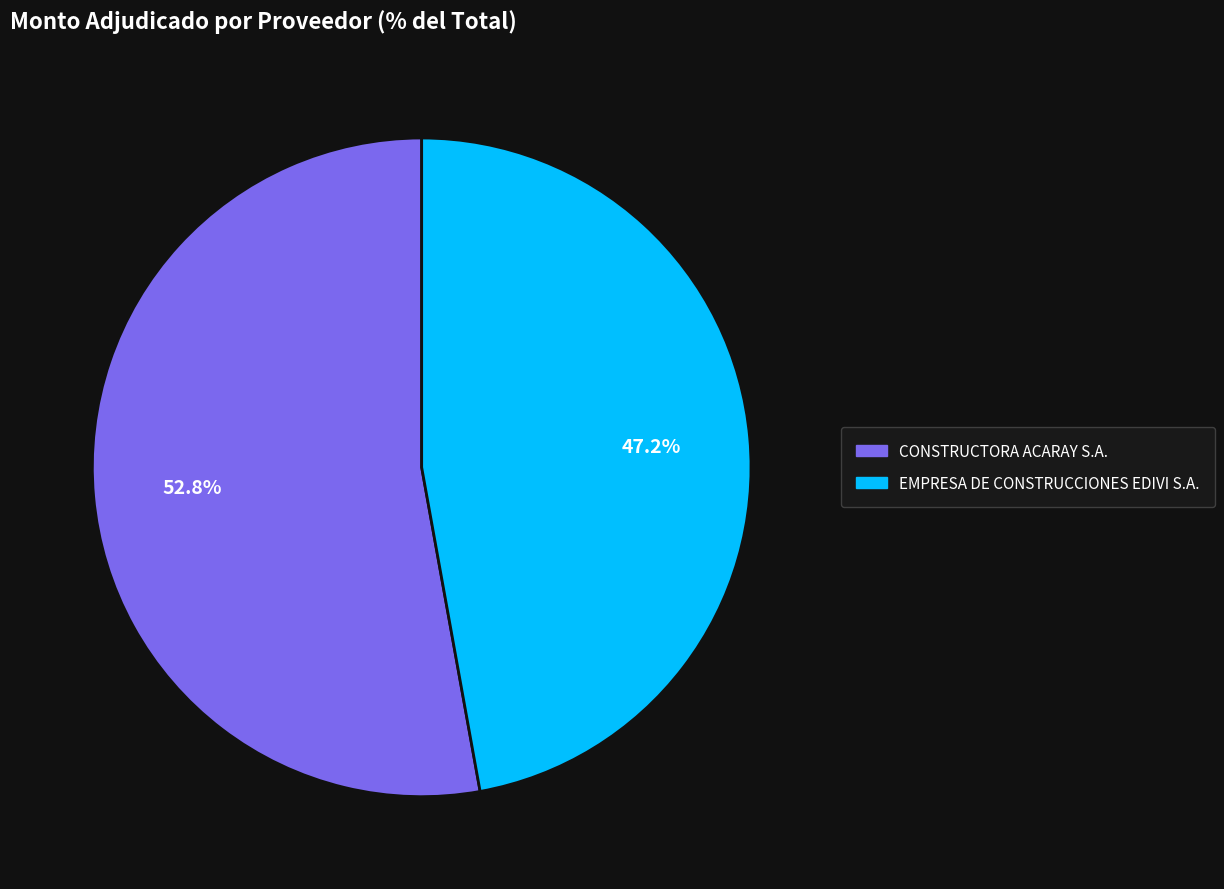

Approximately how many times larger is the value at CONSTRUCTORA ACARAY S.A. compared to EMPRESA DE CONSTRUCCIONES EDIVI S.A.?

1.1